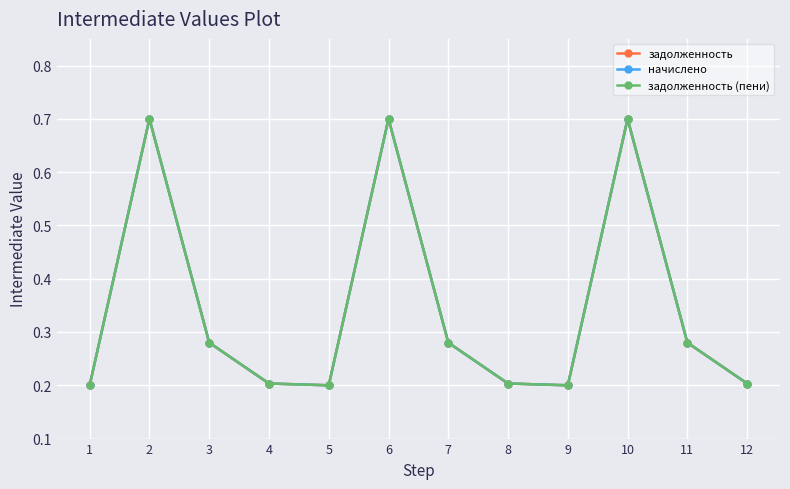

Rank the series by their average value, from highest to lowest.

задолженность, задолженность (пени), начислено